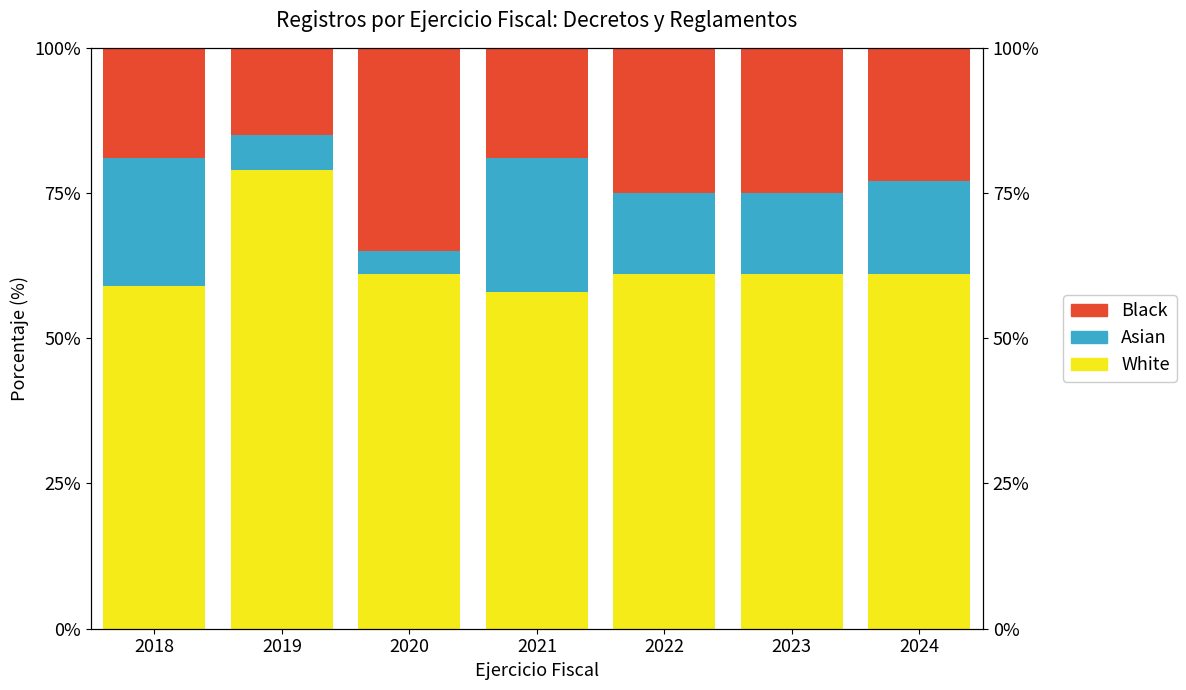

What is the smallest value displayed?

4.0